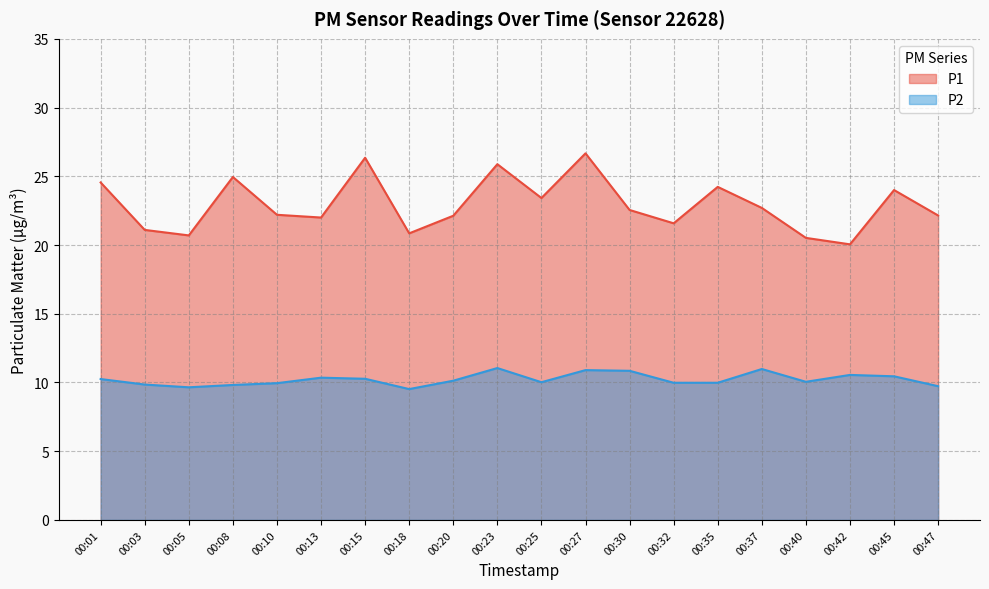

What is the sum of all P2 values?

204.3